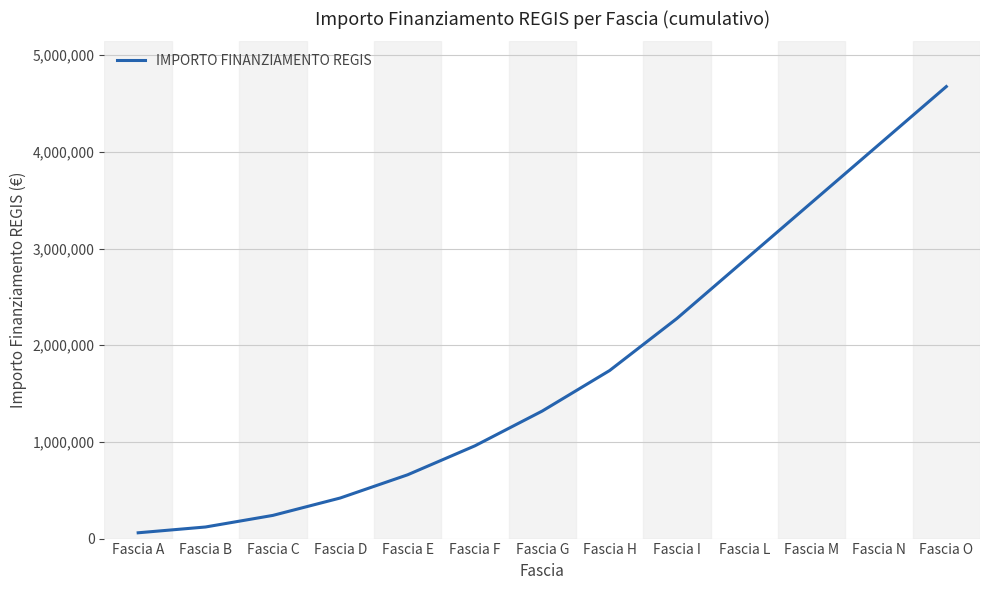

List the labels in order of value, smallest first.

Fascia A, Fascia B, Fascia C, Fascia D, Fascia E, Fascia F, Fascia G, Fascia H, Fascia I, Fascia L, Fascia M, Fascia N, Fascia O